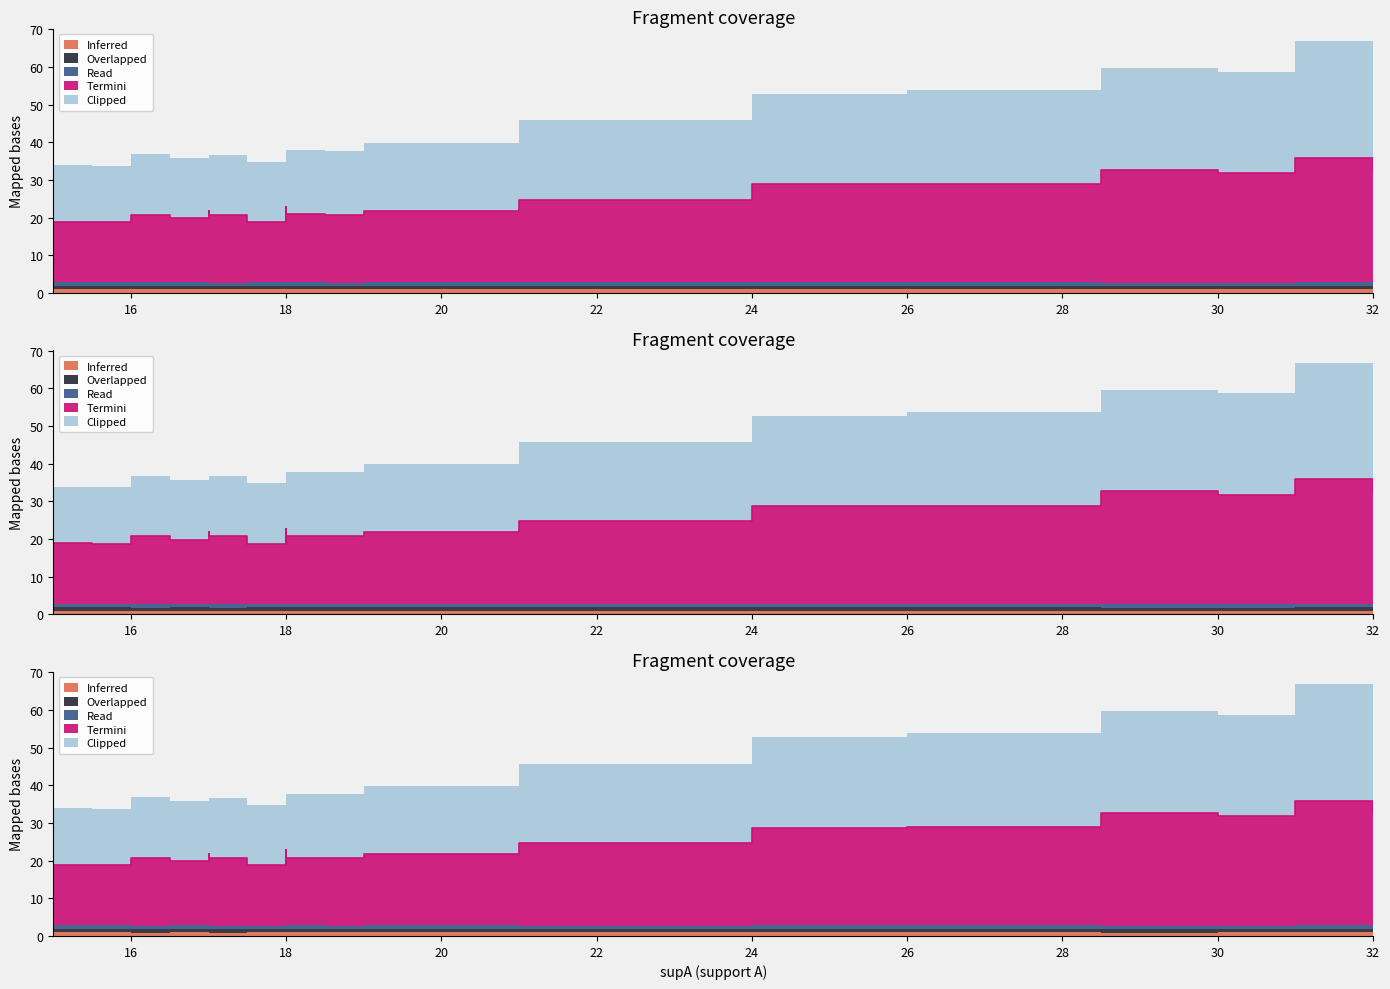

What is the minimum value shown in the chart?

0.9